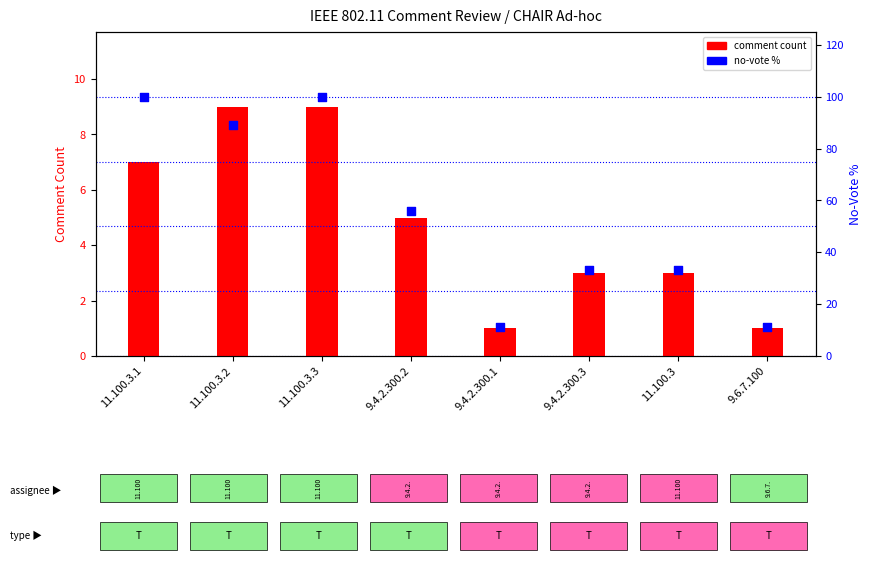

What are all the series names shown in the legend?

comment count, no-vote %